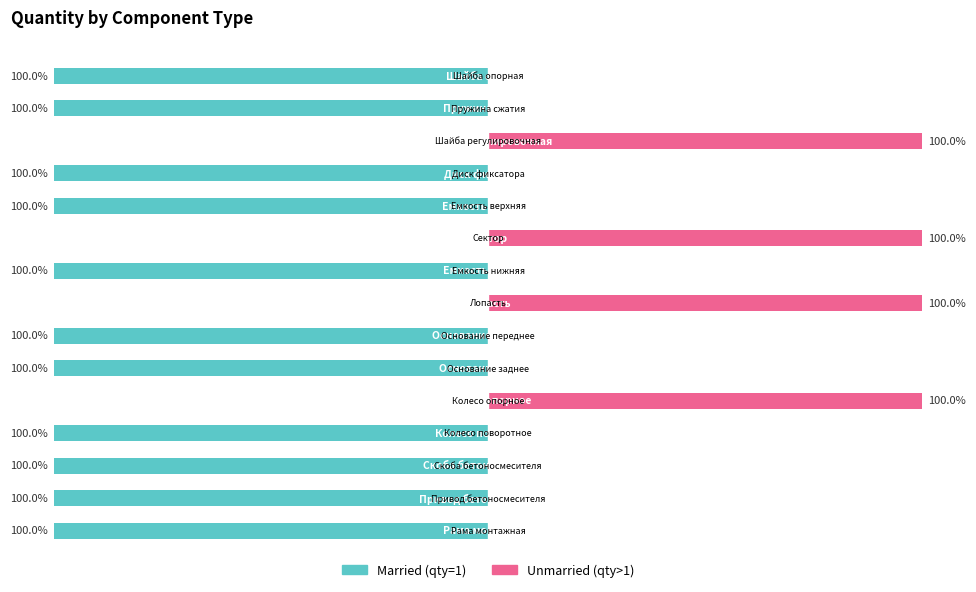

At which label does Married reach its peak?

4